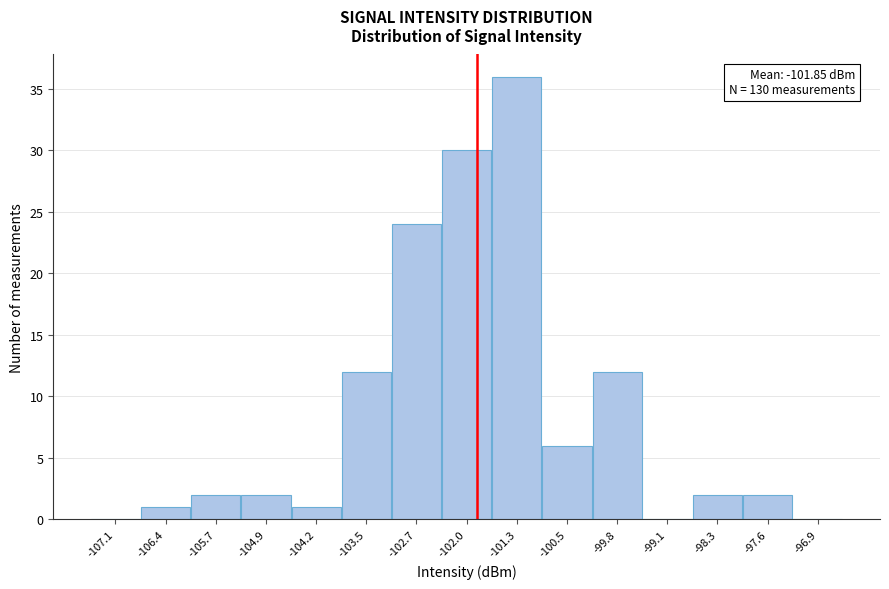

Over which range of the x-axis is the bar tallest?

-101.6 to -100.9